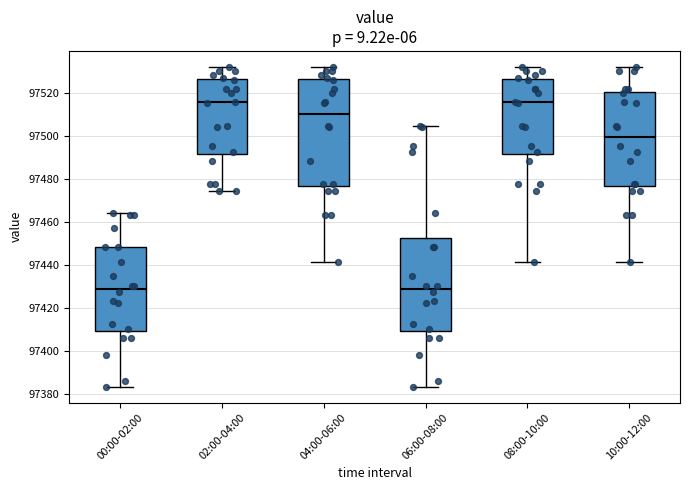

Reading left to right, read every box against the y-axis: the position of its median line, the range the box covers, and the ends of its whiskers. The values are not printed on the chart, so give them approximately, as read against the axis.

00:00-02:00: median 97428, box 97410 to 97448, whiskers 97384 to 97464
02:00-04:00: median 97516, box 97492 to 97526, whiskers 97474 to 97532
04:00-06:00: median 97510, box 97476 to 97526, whiskers 97442 to 97532
06:00-08:00: median 97428, box 97410 to 97452, whiskers 97384 to 97504
08:00-10:00: median 97516, box 97492 to 97526, whiskers 97442 to 97532
10:00-12:00: median 97500, box 97476 to 97520, whiskers 97442 to 97532